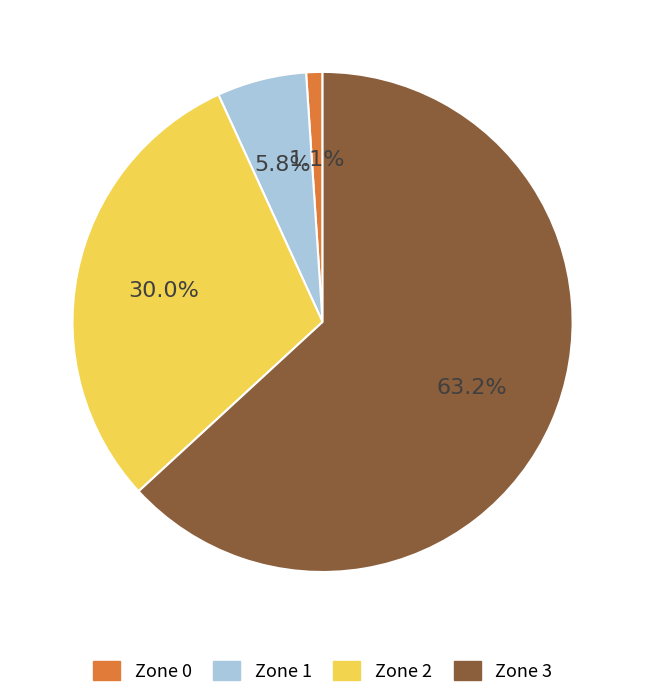

To the nearest percent, what is the combined percentage of Zone 3 and Zone 1?

69%